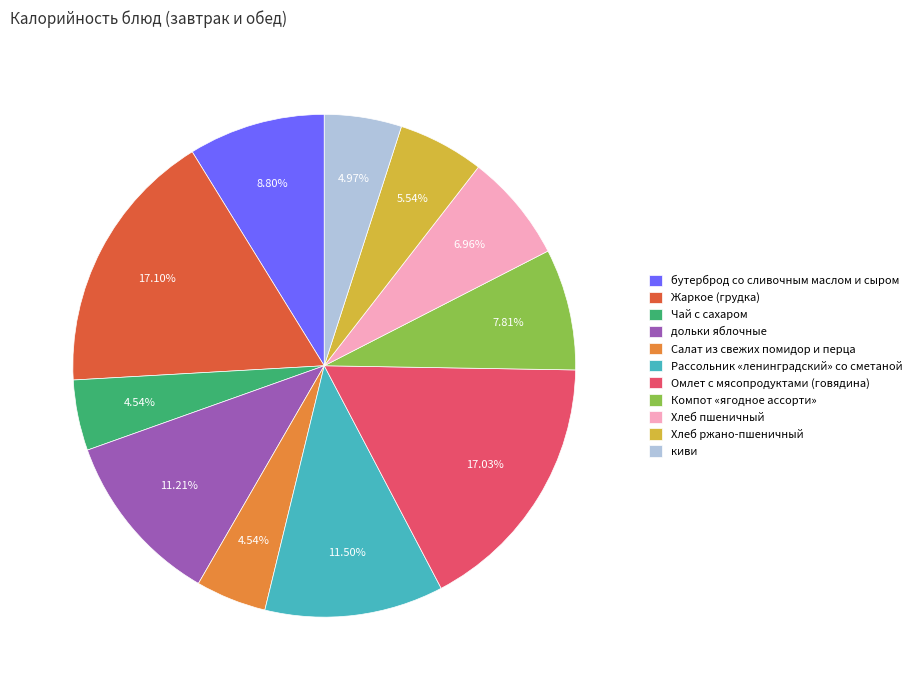

Is there any slice that represents more than half of the pie?

No